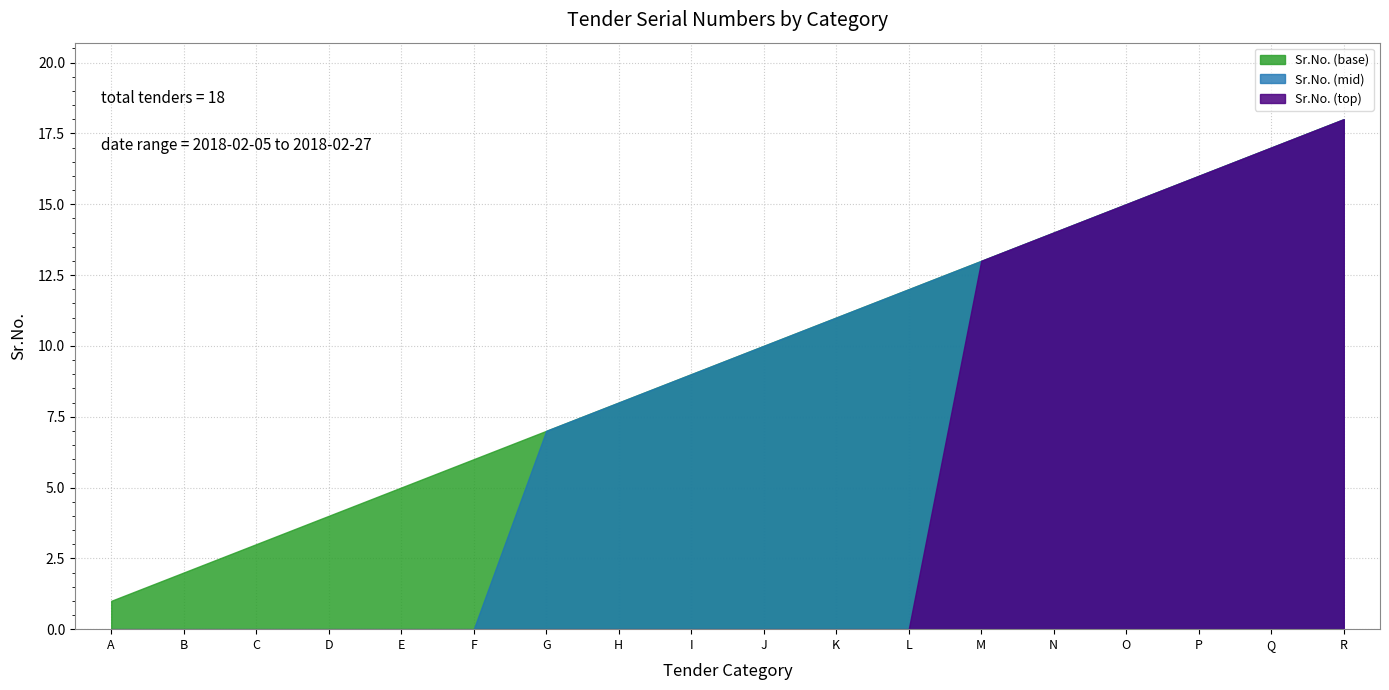

The value at J is 6. True or false?

False